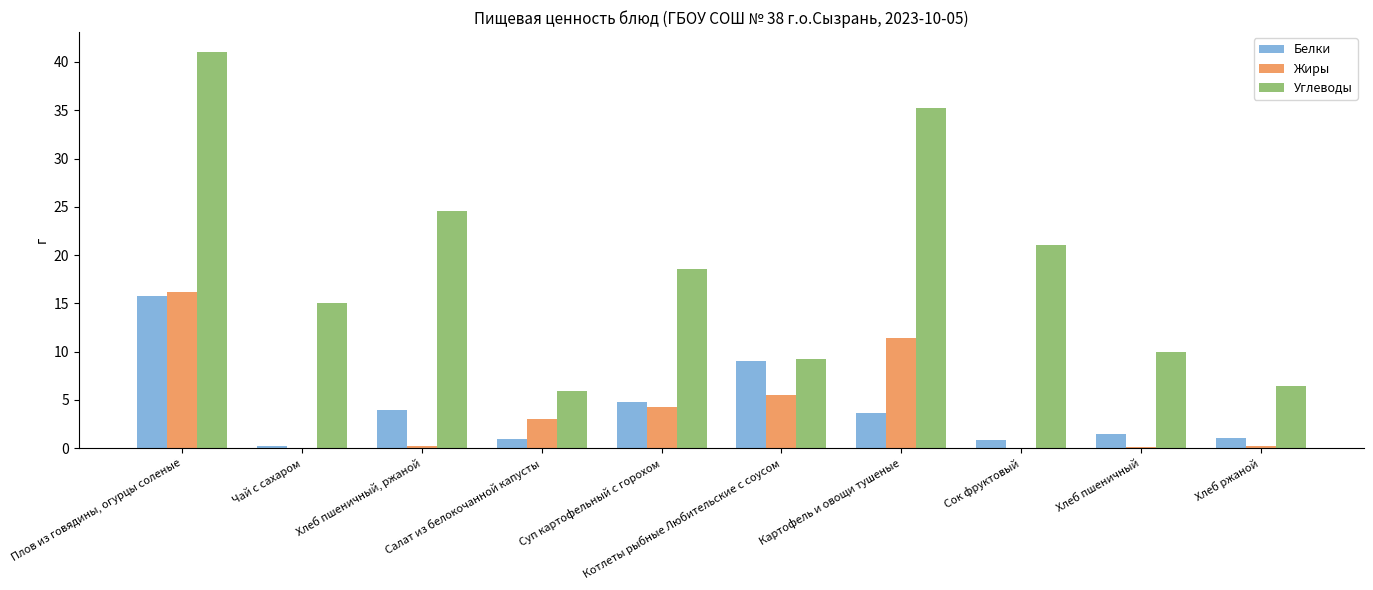

What is the sum of all Белки values?

41.9